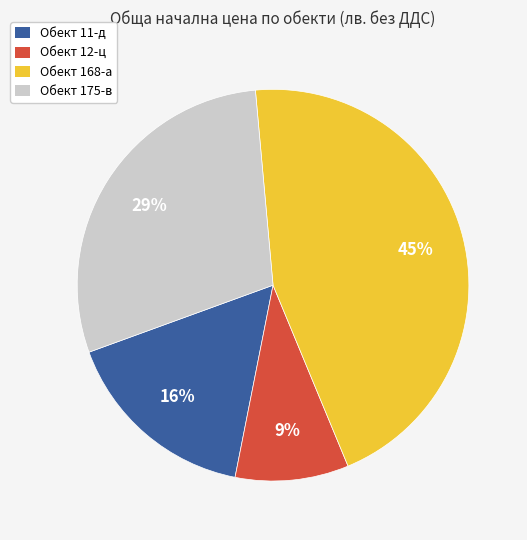

Is there a majority slice in this chart?

No